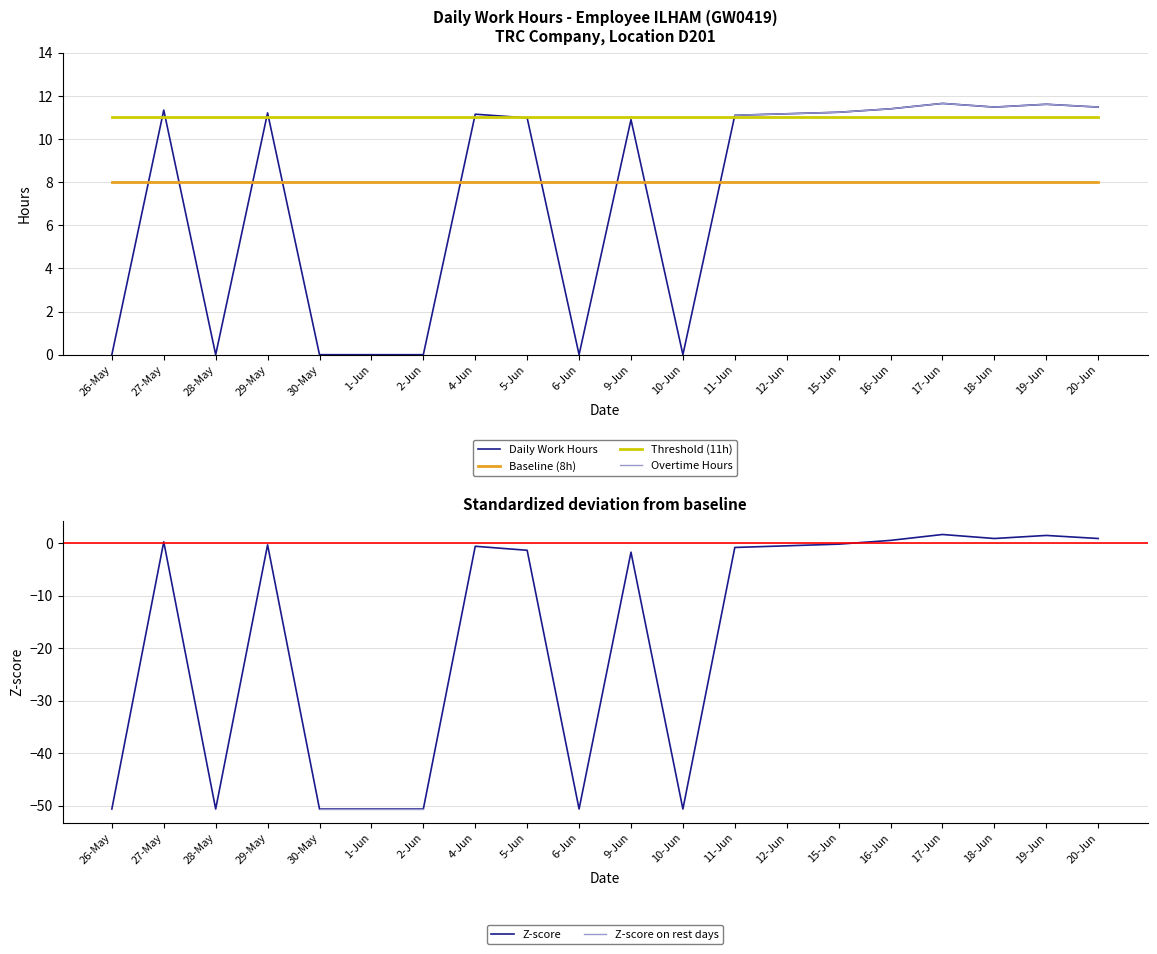

At which category does Overtime Hours reach its first local valley?

18-Jun